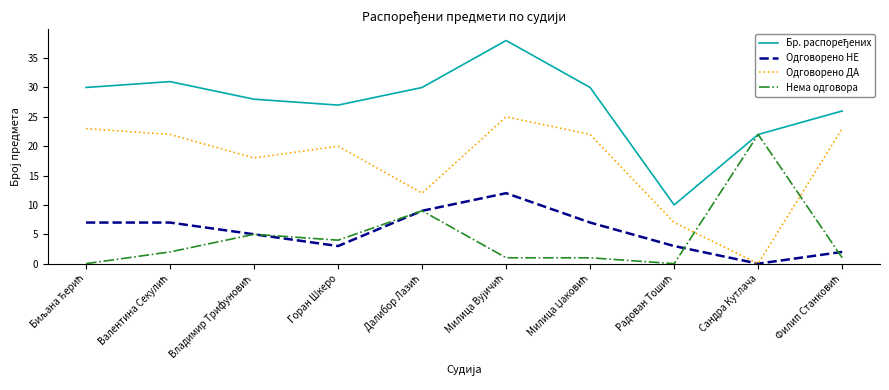

What is the maximum value shown in the chart?

38